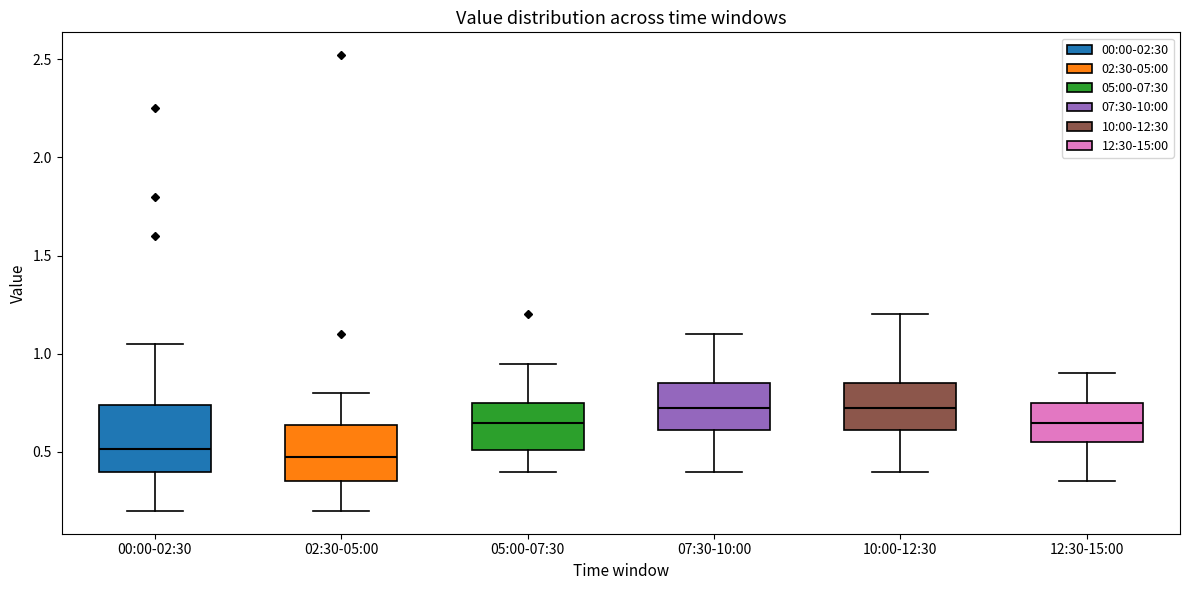

Where is the upper edge of the box for 05:00-07:30 on the y-axis? The values are not printed on the chart, so give them approximately, as read against the axis.

0.75